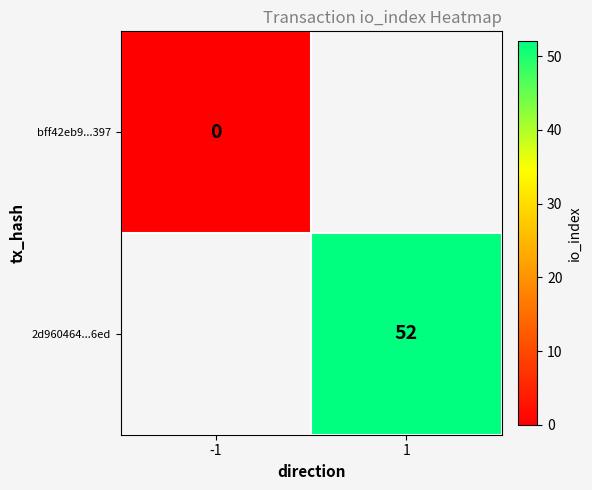

Is the value of bff42eb9...397 at -1 greater than the value of 2d960464...6ed at 1?

No